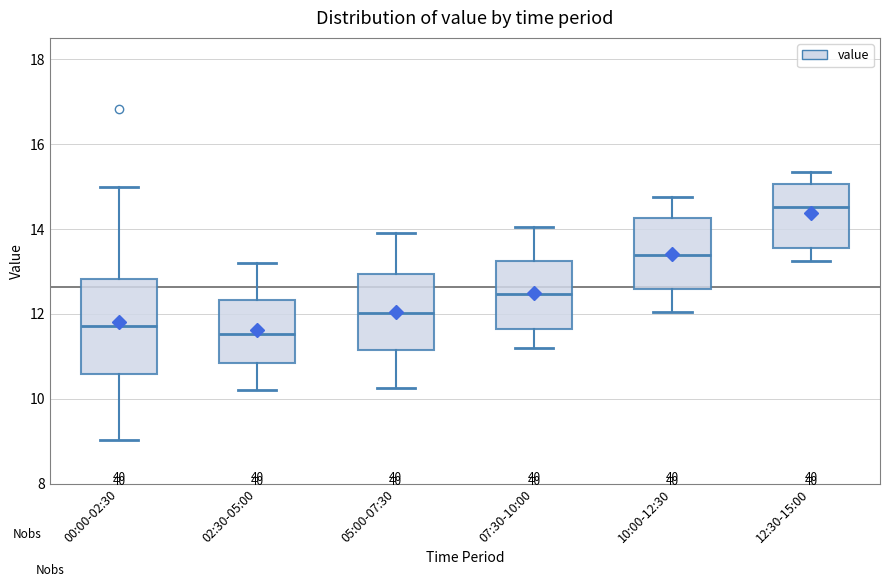

Reading left to right, transcribe this box plot: for each box, give where its median line is, the range the box spans, and where its two whiskers end, as read against the y-axis. The values are not printed on the chart, so give them approximately, as read against the axis.

00:00-02:30: median 11.8, box 10.6 to 12.8, whiskers 9.0 to 15.0
02:30-05:00: median 11.6, box 10.8 to 12.4, whiskers 10.2 to 13.2
05:00-07:30: median 12.0, box 11.2 to 13.0, whiskers 10.2 to 14.0
07:30-10:00: median 12.4, box 11.6 to 13.2, whiskers 11.2 to 14.0
10:00-12:30: median 13.4, box 12.6 to 14.2, whiskers 12.0 to 14.8
12:30-15:00: median 14.6, box 13.6 to 15.0, whiskers 13.2 to 15.4